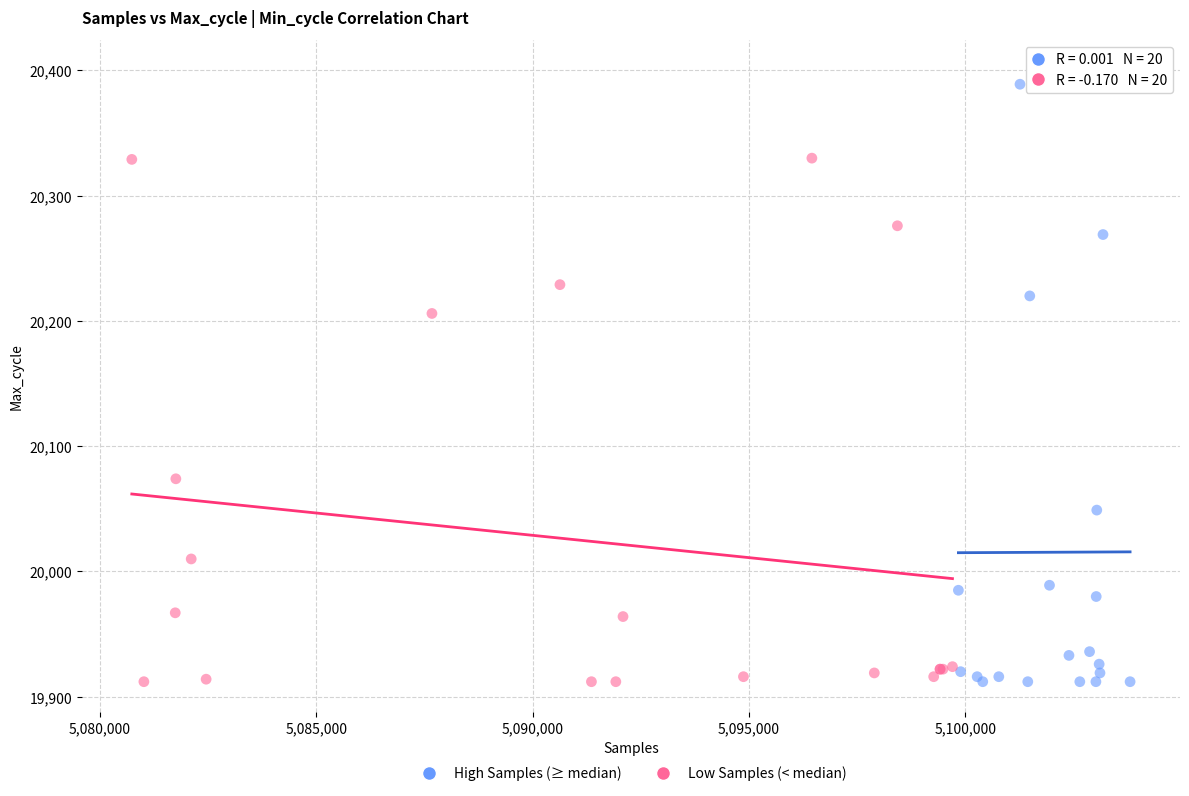

Which series has the largest Y range (max minus min)?

High Samples (≥ median)